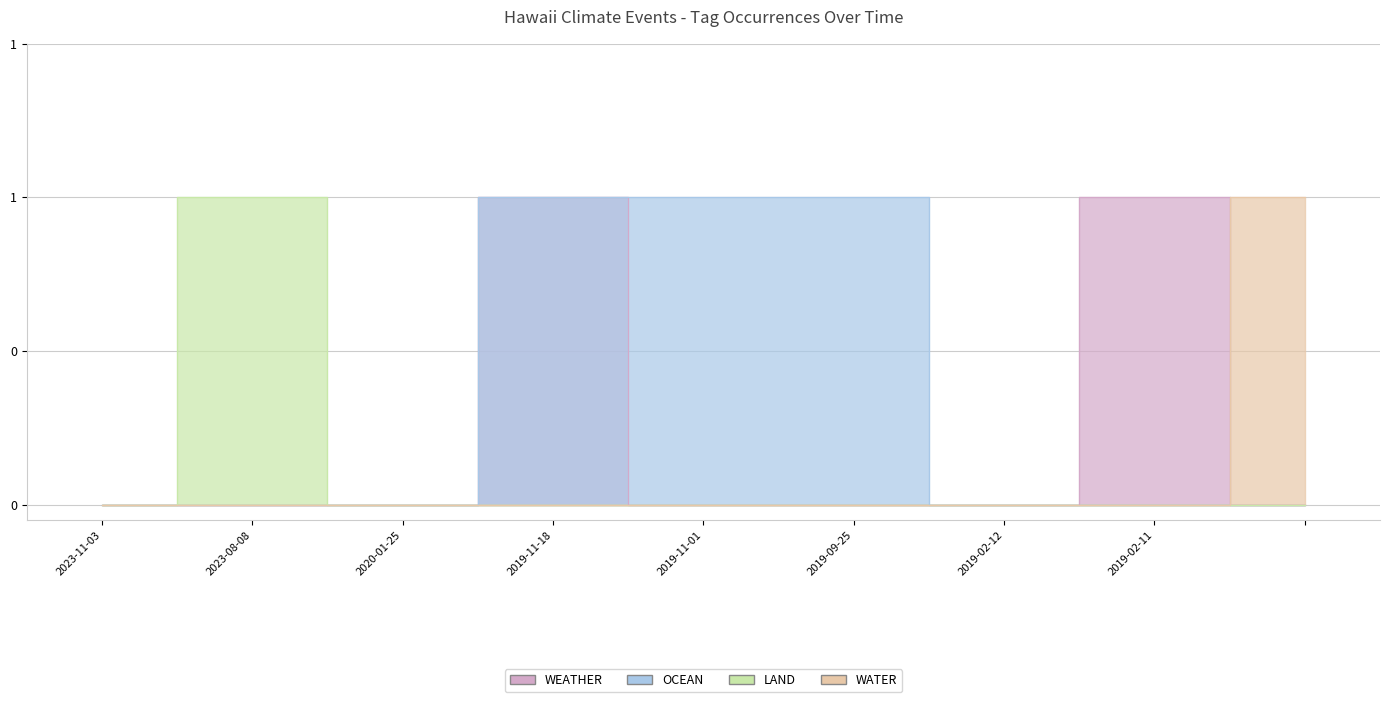

List the labels in order of OCEAN value, largest first.

2019-11-18, 2019-11-01, 2019-09-25, 2023-11-03, 2023-08-08, 2020-01-25, 2019-02-12, 2019-02-11, 